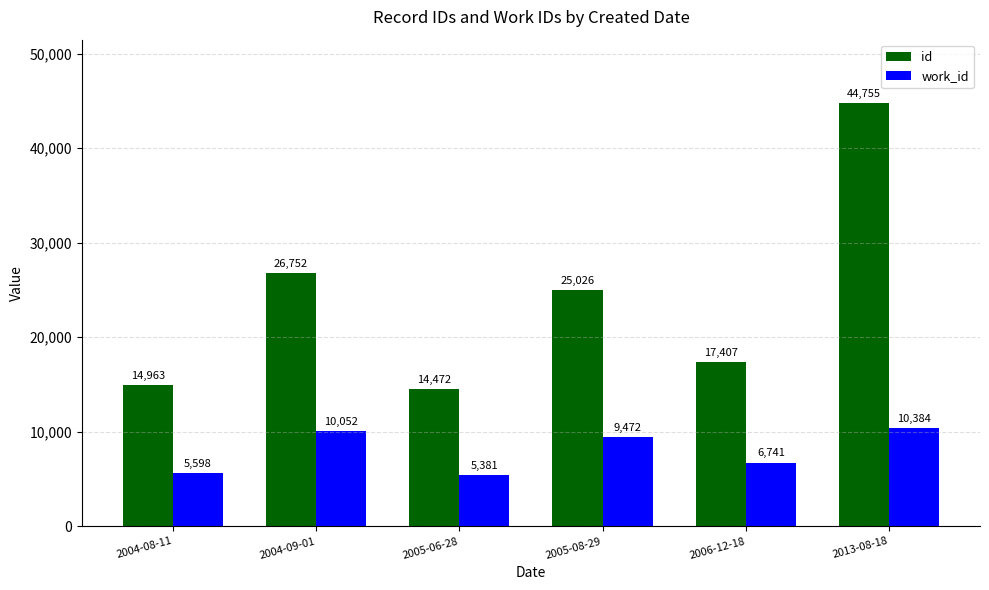

Which series has the largest range (max minus min)?

id